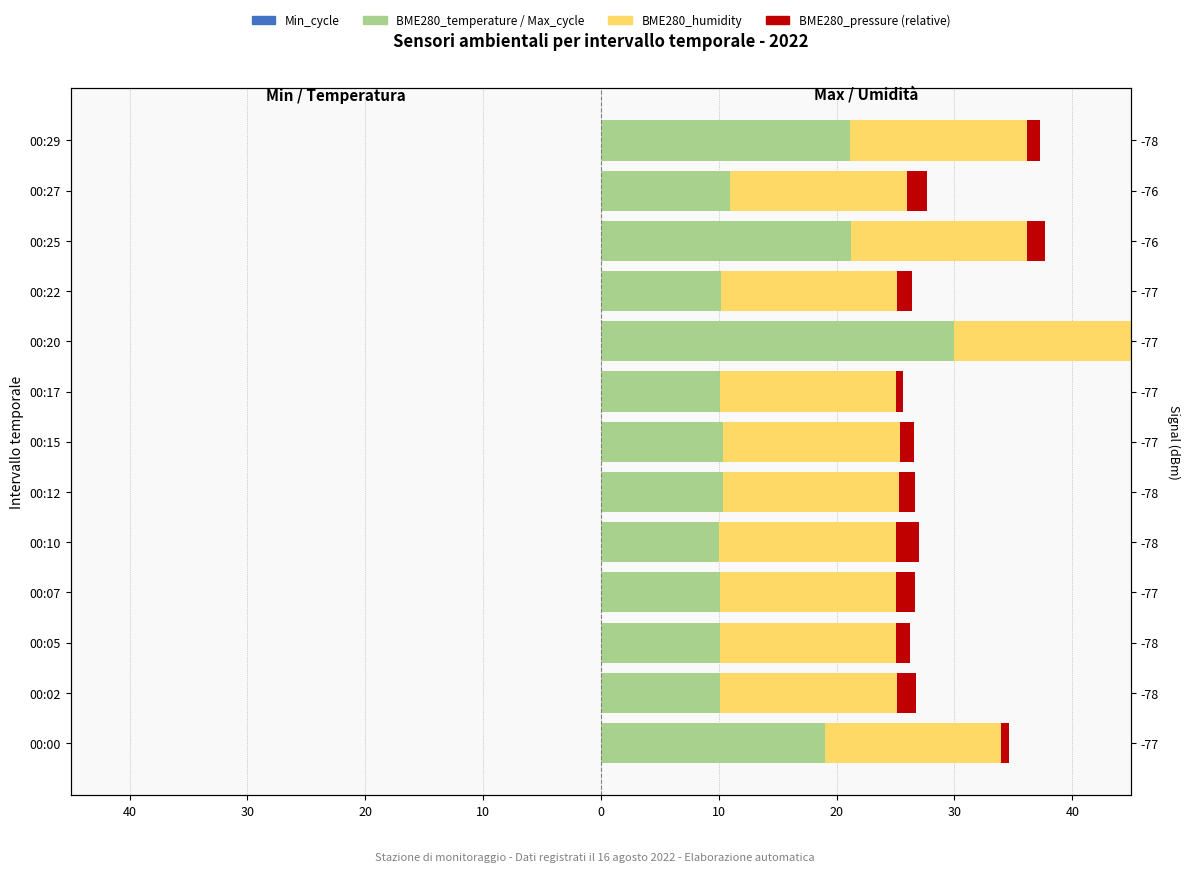

Which series has the largest range (max minus min)?

BME280_humidity